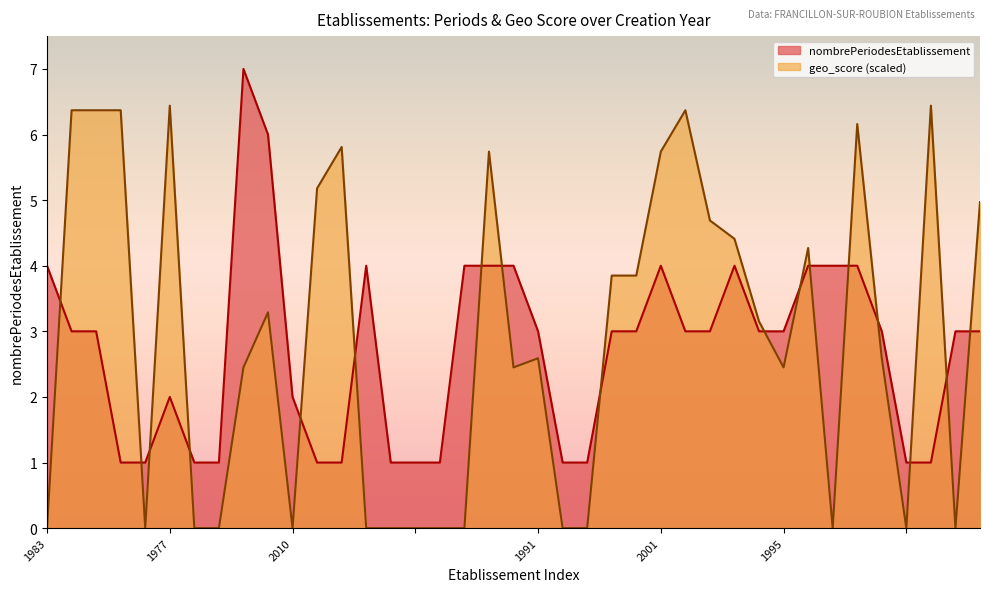

What is the spread (max minus min) of values at 1996?

2.2